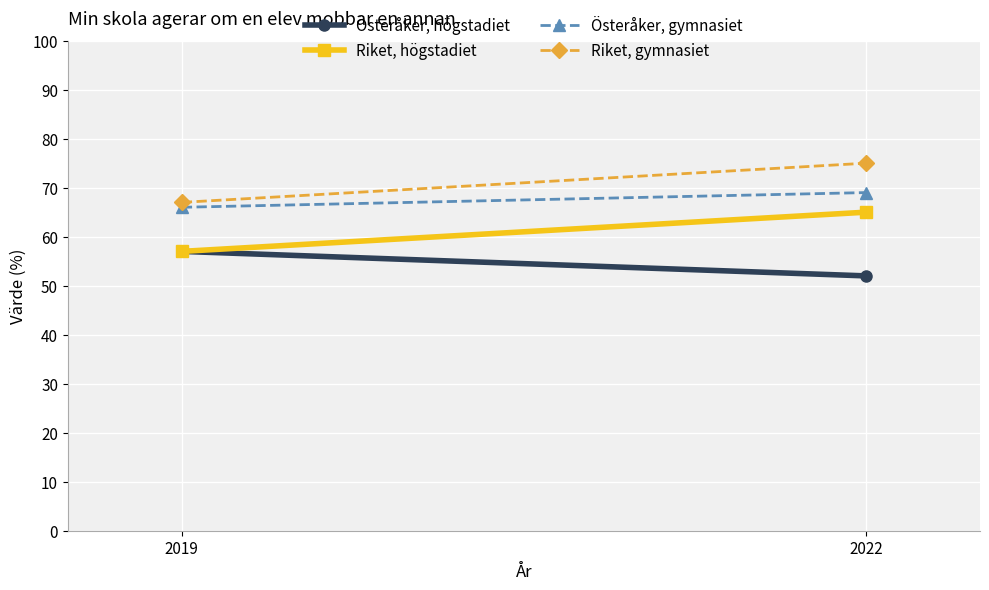

The Riket, gymnasiet series shows 117 at 2022. True or false?

False